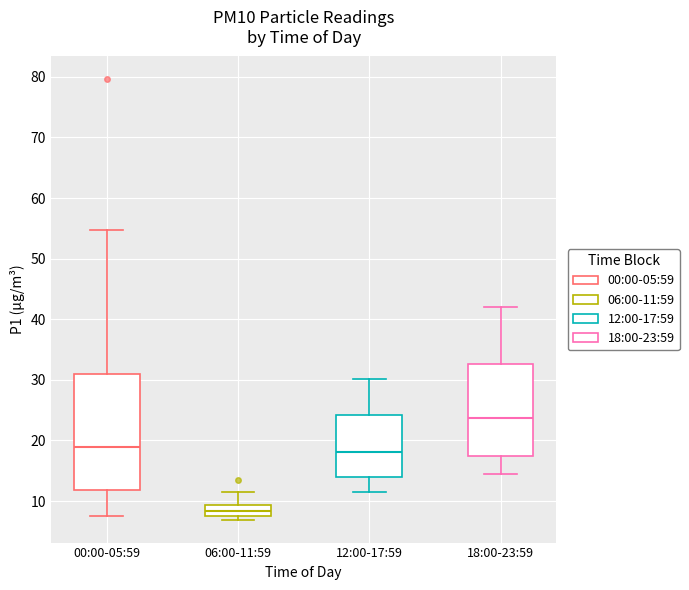

Which box is the tallest, from its lower edge to its upper edge?

00:00-05:59